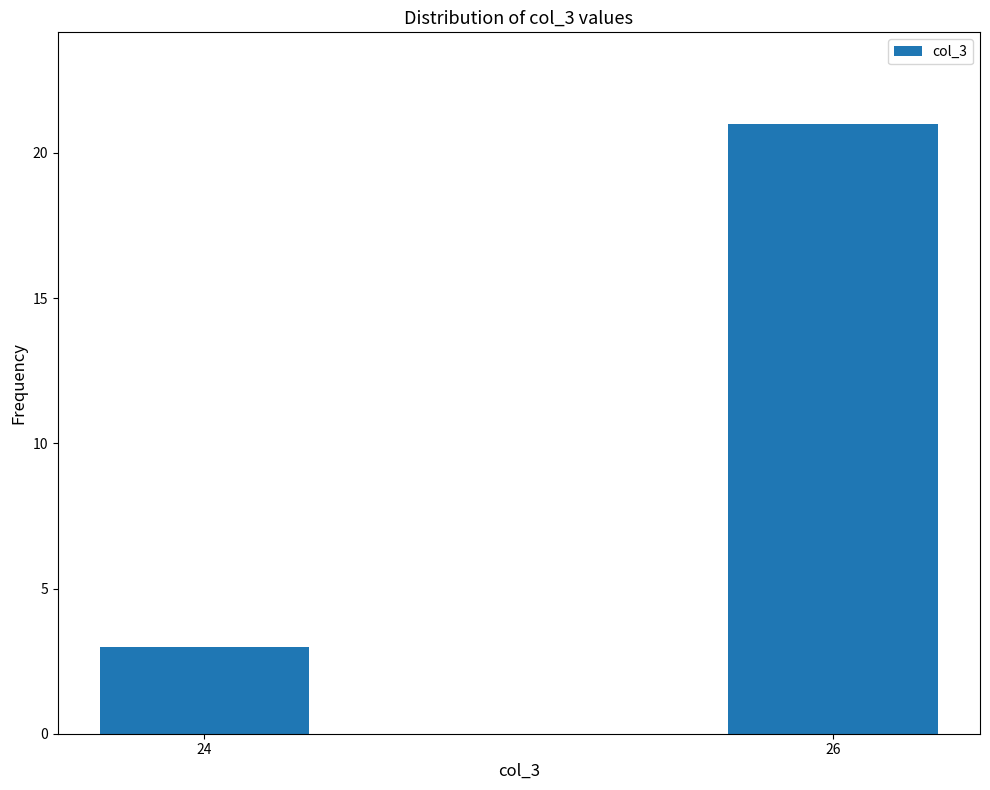

Reading left to right, transcribe all the data shown in this chart.

24=3	26=21